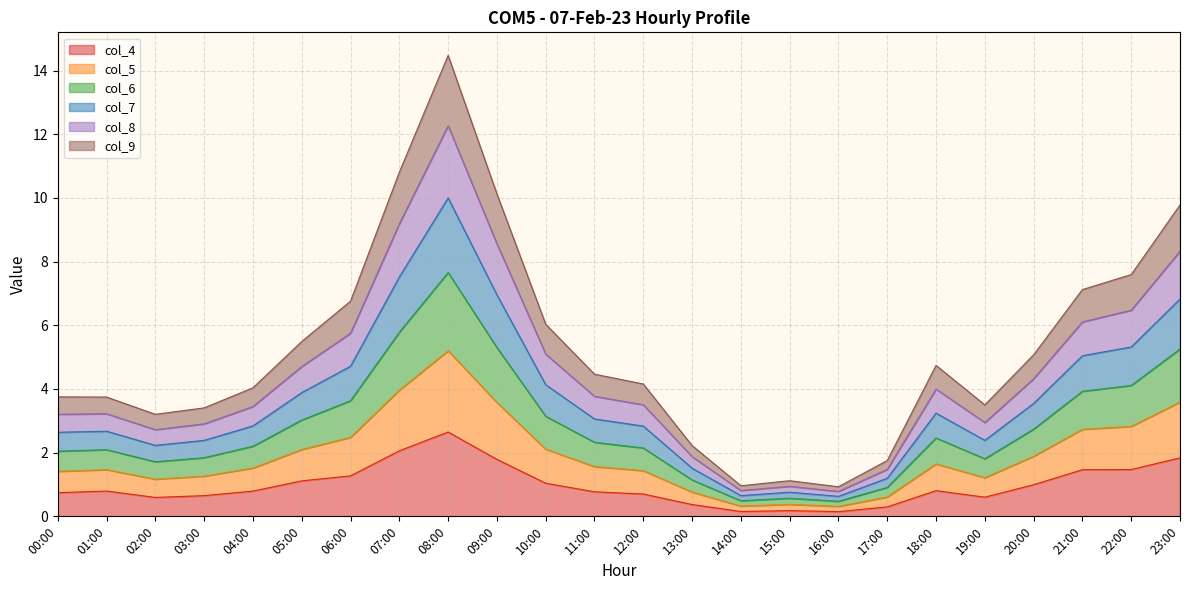

The col_4 series shows 1.4 at 01:00. True or false?

False